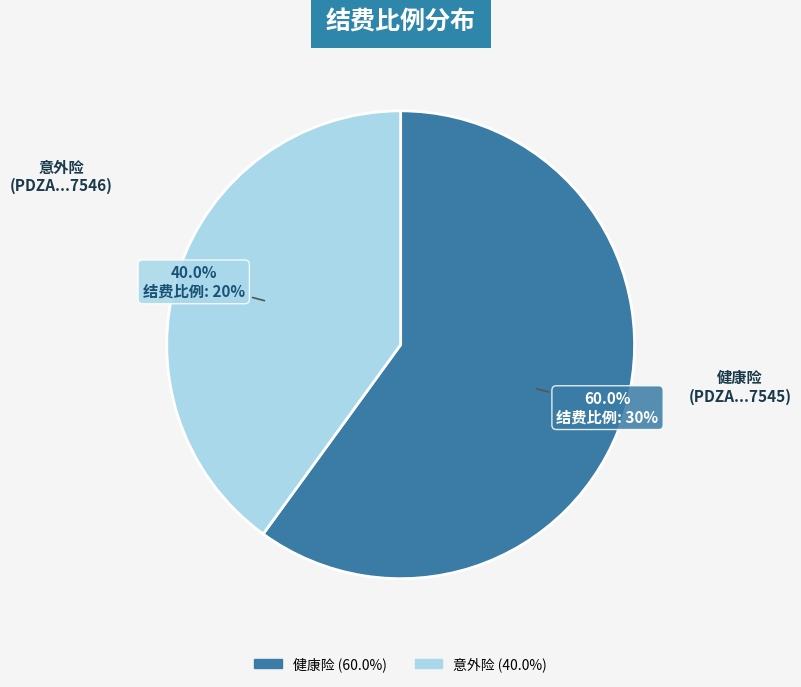

Is there any slice that represents more than half of the pie?

Yes